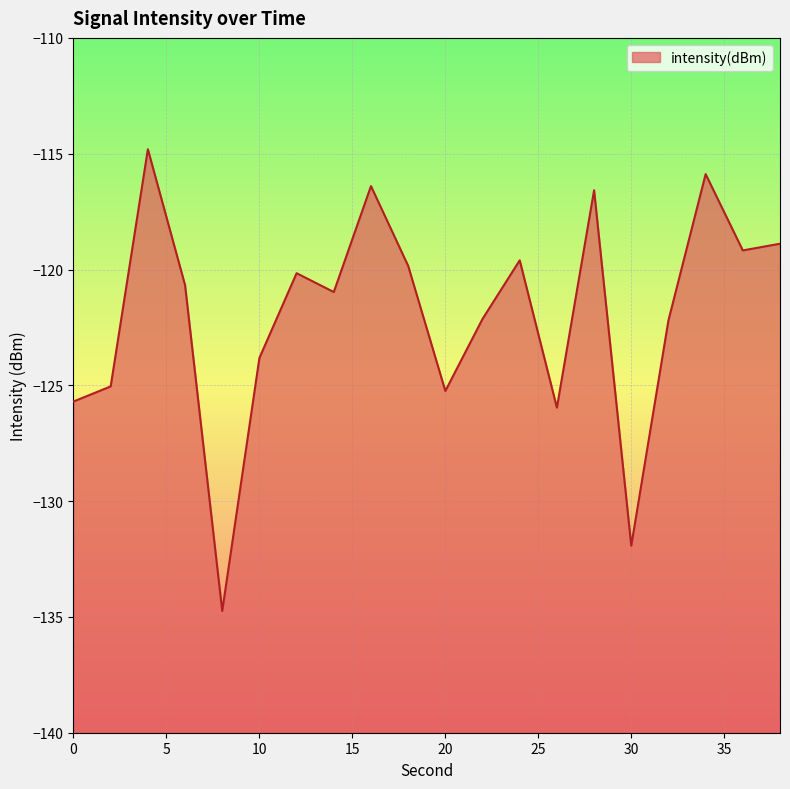

True or false: the data shows -116.4 at 16.

True